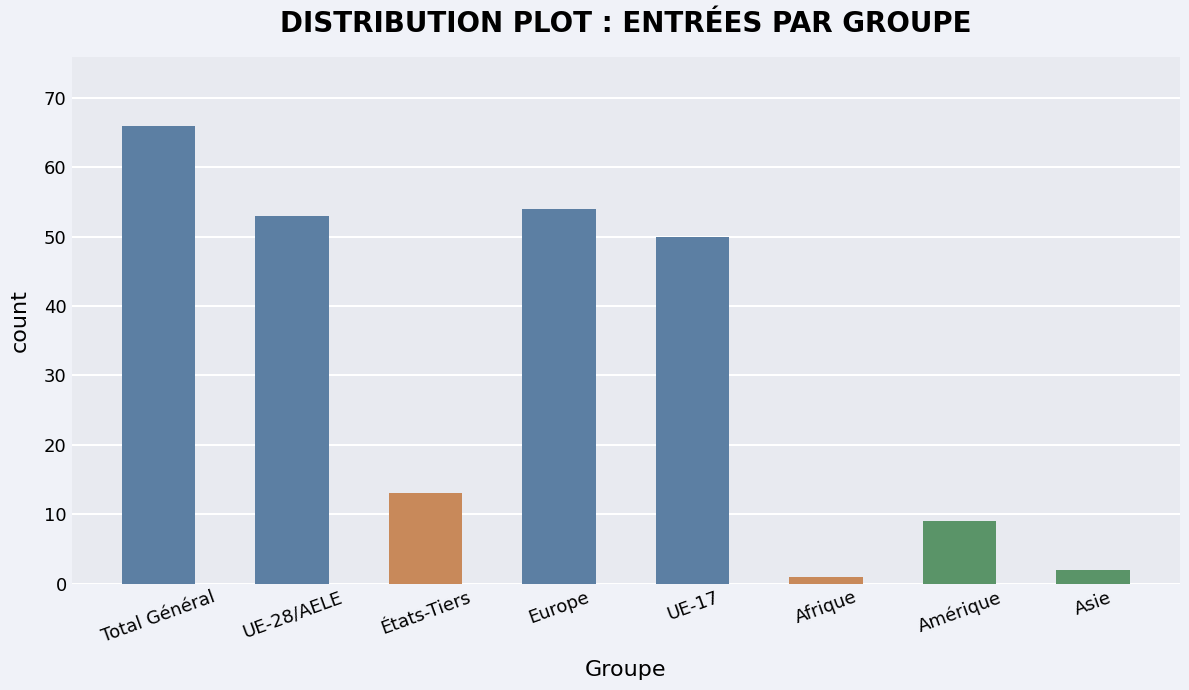

Rank the categories by value from highest to lowest.

Total Général, Europe, UE-28/AELE, UE-17, États-Tiers, Amérique, Asie, Afrique